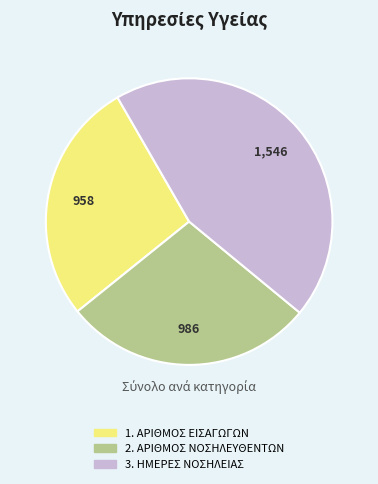

Is it true that 3. ΗΜΕΡΕΣ ΝΟΣΗΛΕΙΑΣ is 57% of the pie?

False